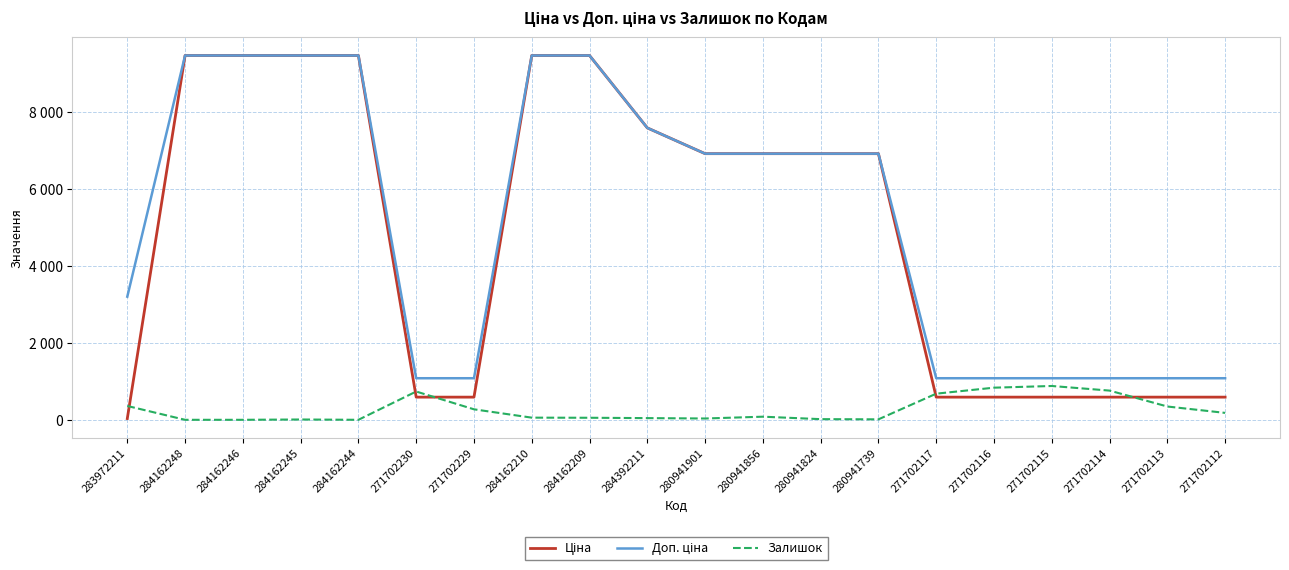

Is this an area chart (filled region under the line)?

No